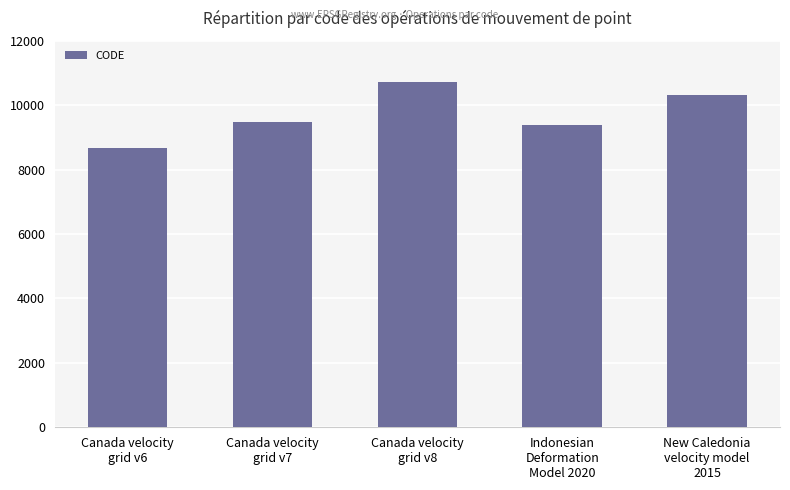

Reading right to left, what are all the values shown in this chart?

New Caledonia
velocity model
2015=10323	Indonesian
Deformation
Model 2020=9375	Canada velocity
grid v8=10707	Canada velocity
grid v7=9483	Canada velocity
grid v6=8676